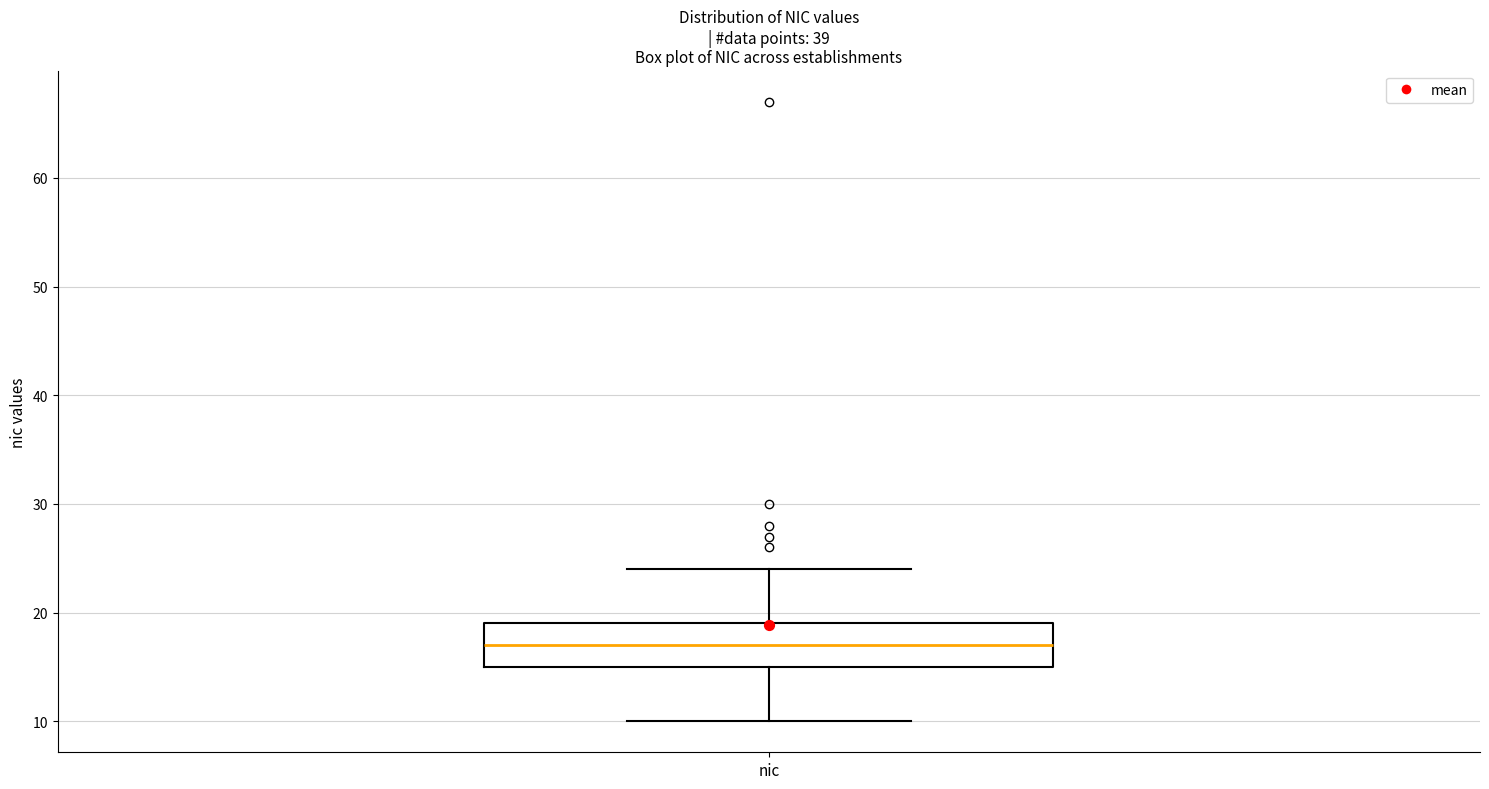

Read this box plot against the y-axis: the position of the median line, the range covered by the box, and the ends of both whiskers. The values are not printed on the chart, so give them approximately, as read against the axis.

median 17, box 15 to 19, whiskers 10 to 24